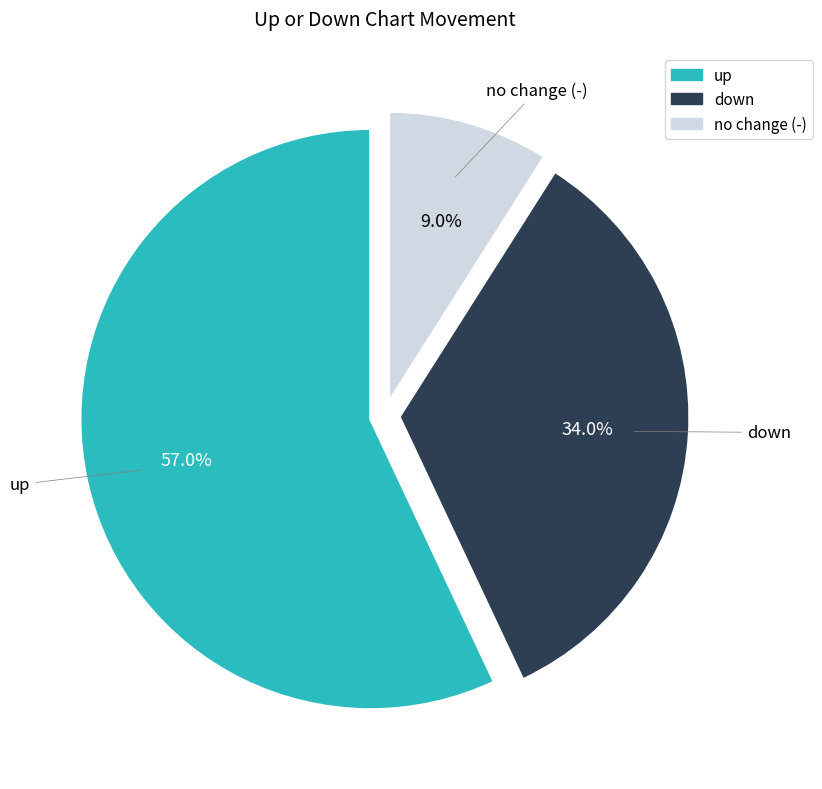

Is there a majority slice in this chart?

Yes